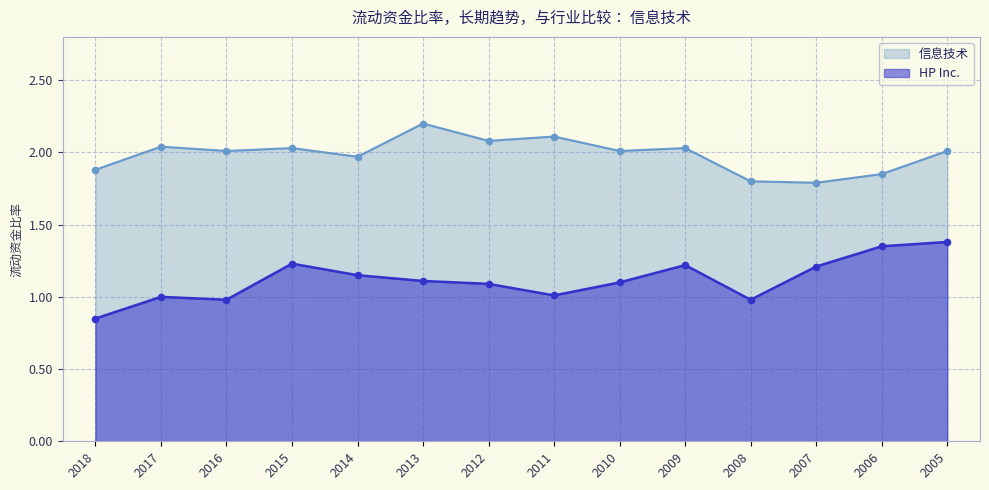

Which series contains the highest Y value?

信息技术